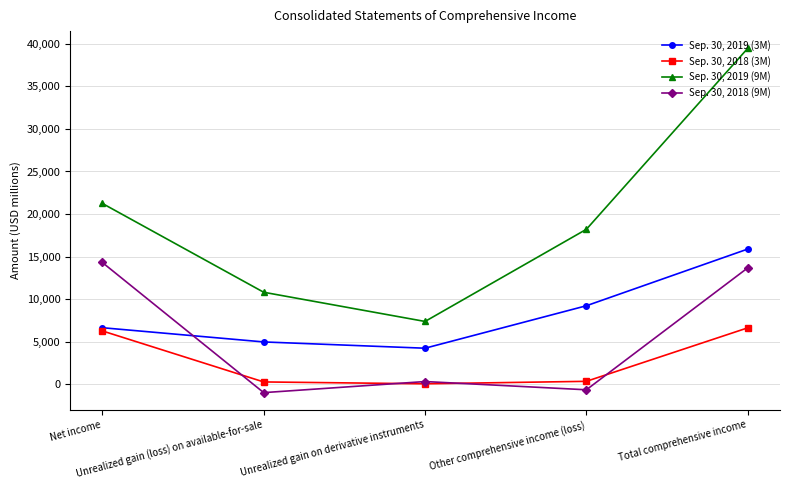

At which category is the sum across all series the highest?

Total comprehensive income